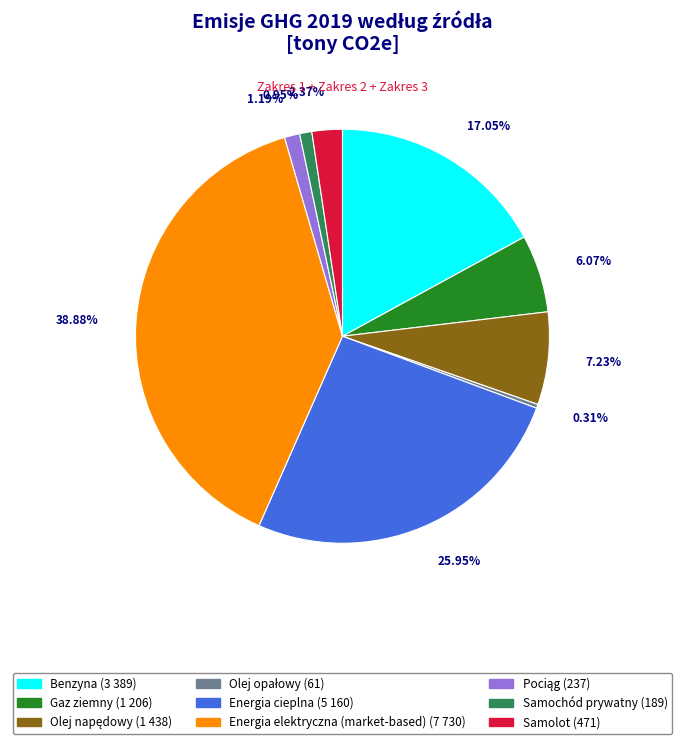

True or false: Energia cieplna accounts for 20% of the total.

False